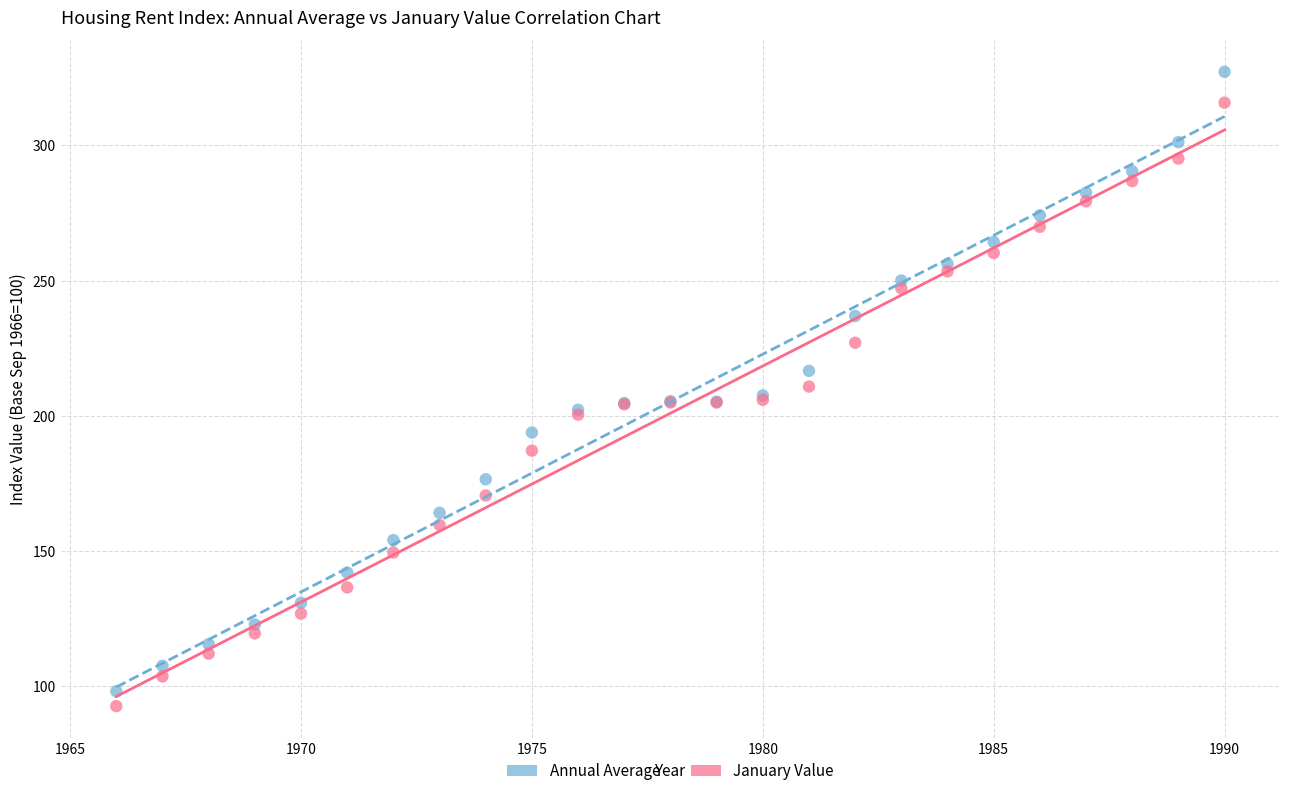

Which series contains the highest Y value?

Annual Average